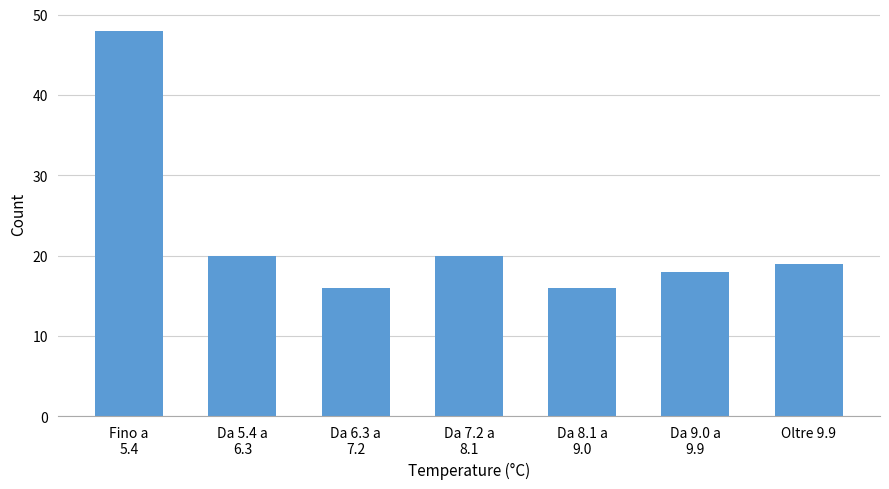

Reading right to left, extract all data points from this chart.

19	18	16	20	16	20	48